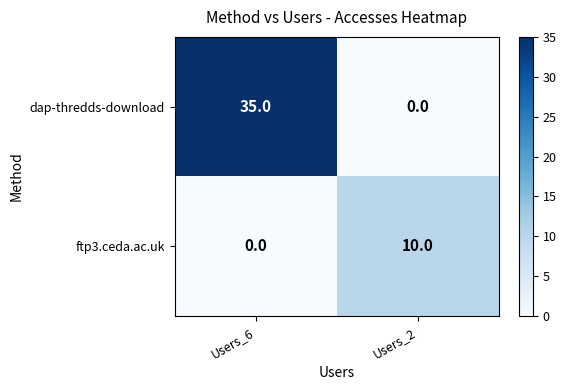

List the series in order of their overall mean, highest first.

dap-thredds-download, ftp3.ceda.ac.uk